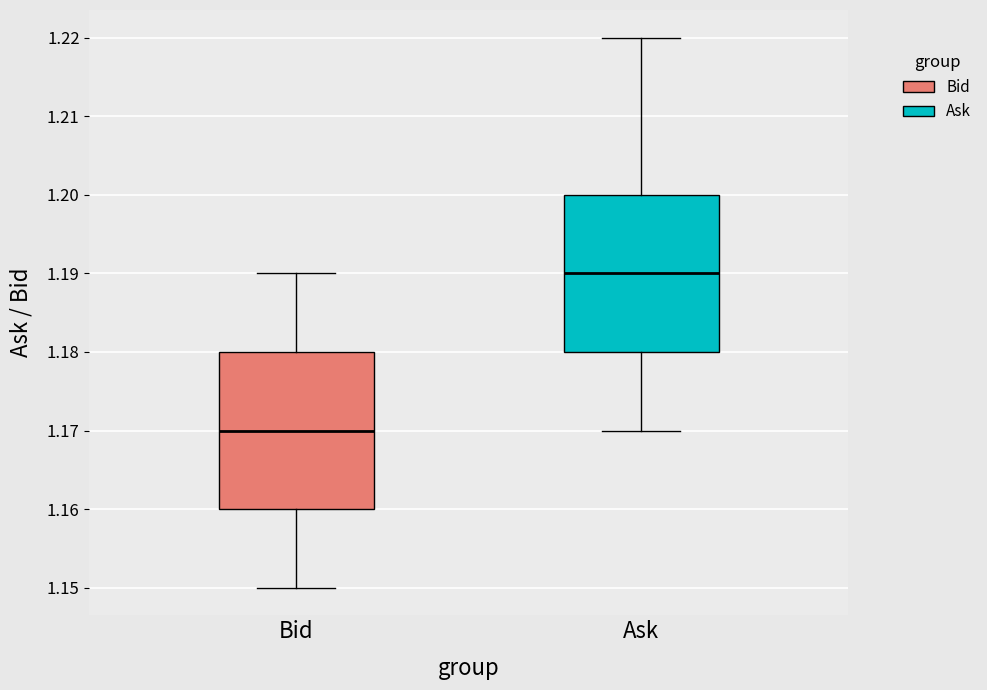

Which box's median line is the lowest?

Bid